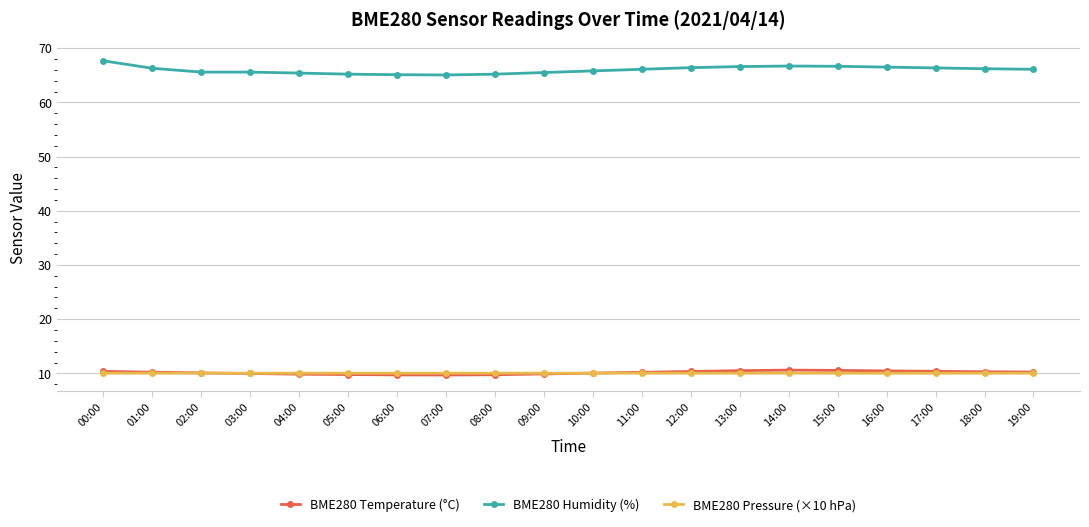

What is the total value across all series at 00:00?

88.1